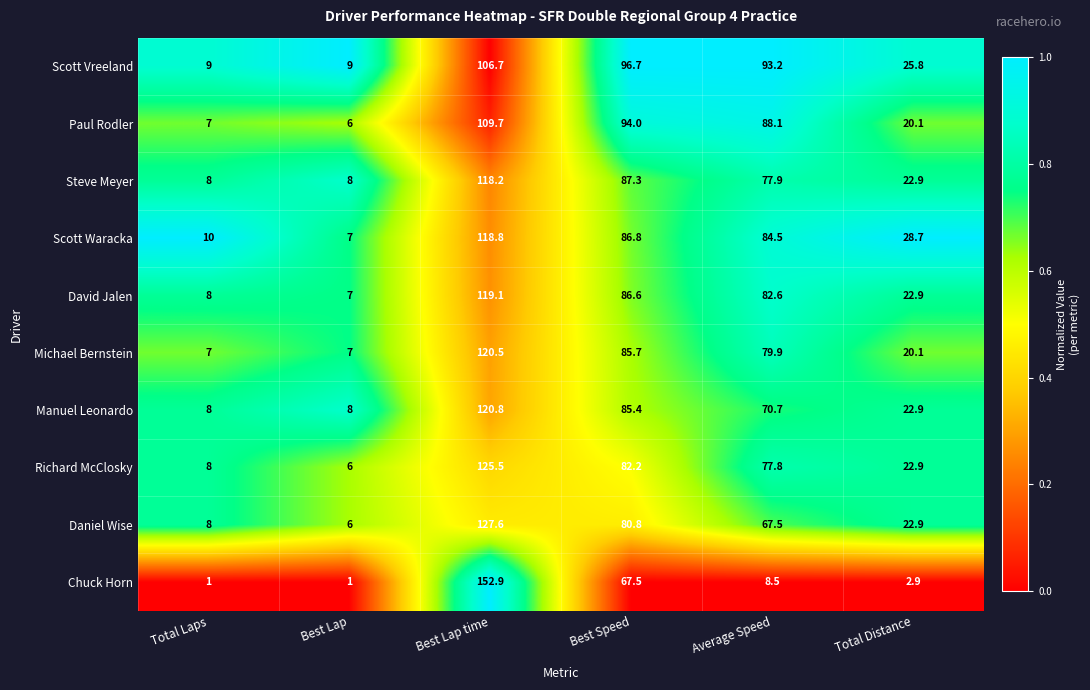

Where does the Steve Meyer series first go above 77?

Best Lap time